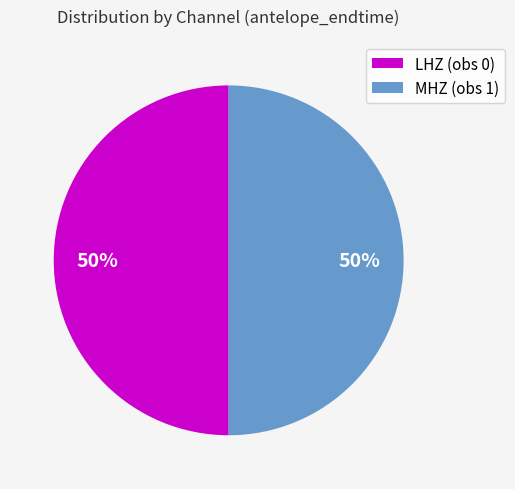

To the nearest percent, what portion does LHZ (obs 0) represent?

50%